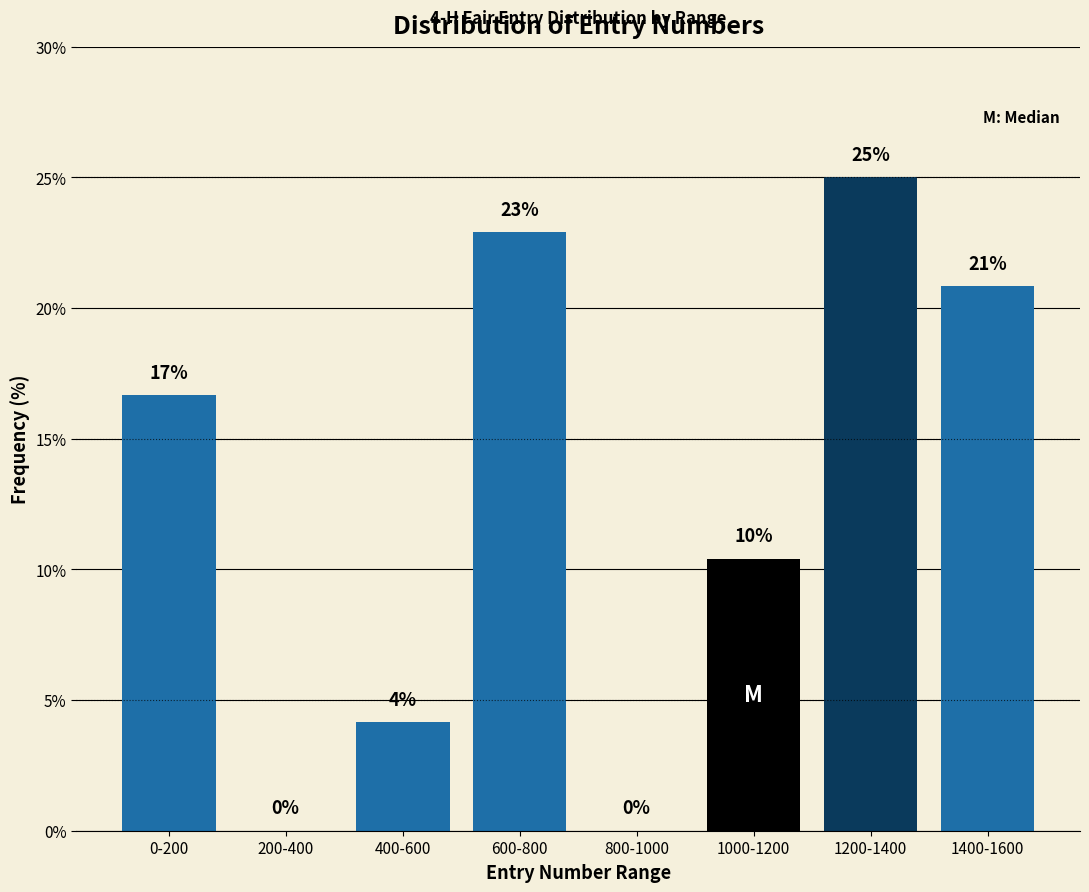

True or false: the data shows 6.5 at 400-600.

False